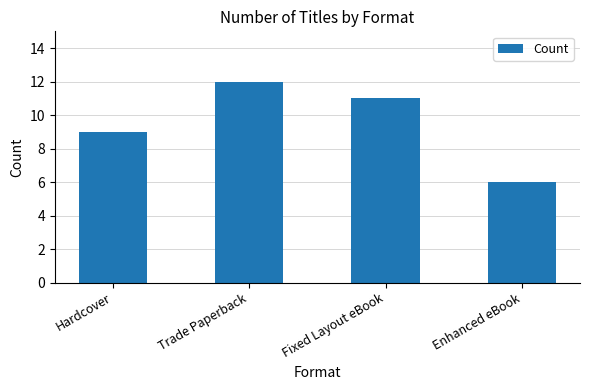

What is the difference between the maximum and minimum values?

6